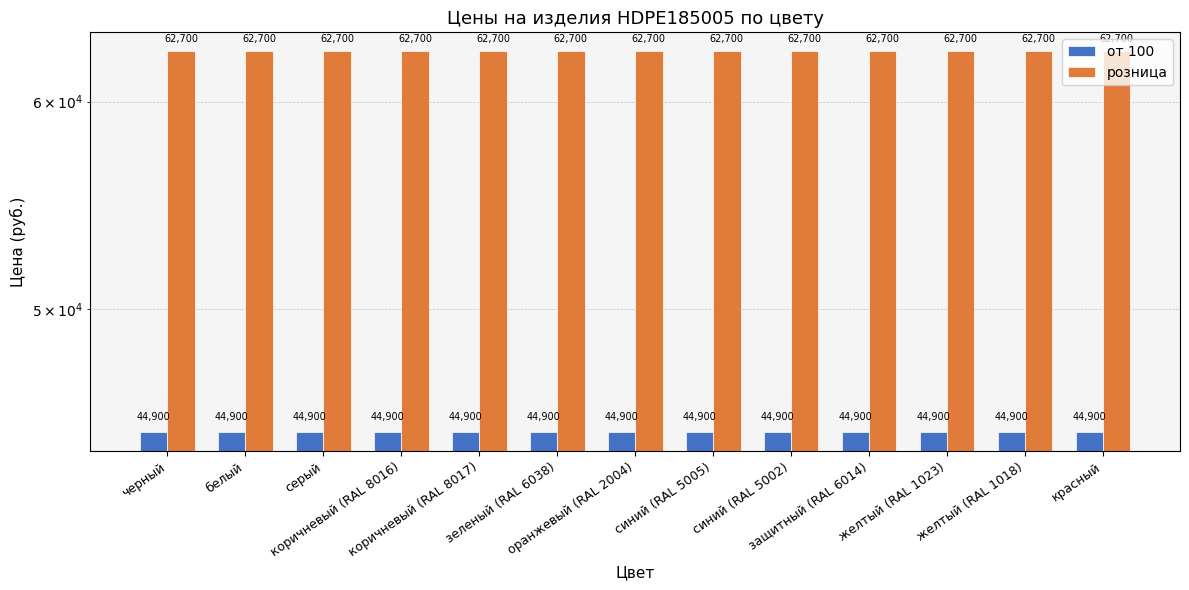

What is the minimum value for розница?

62700